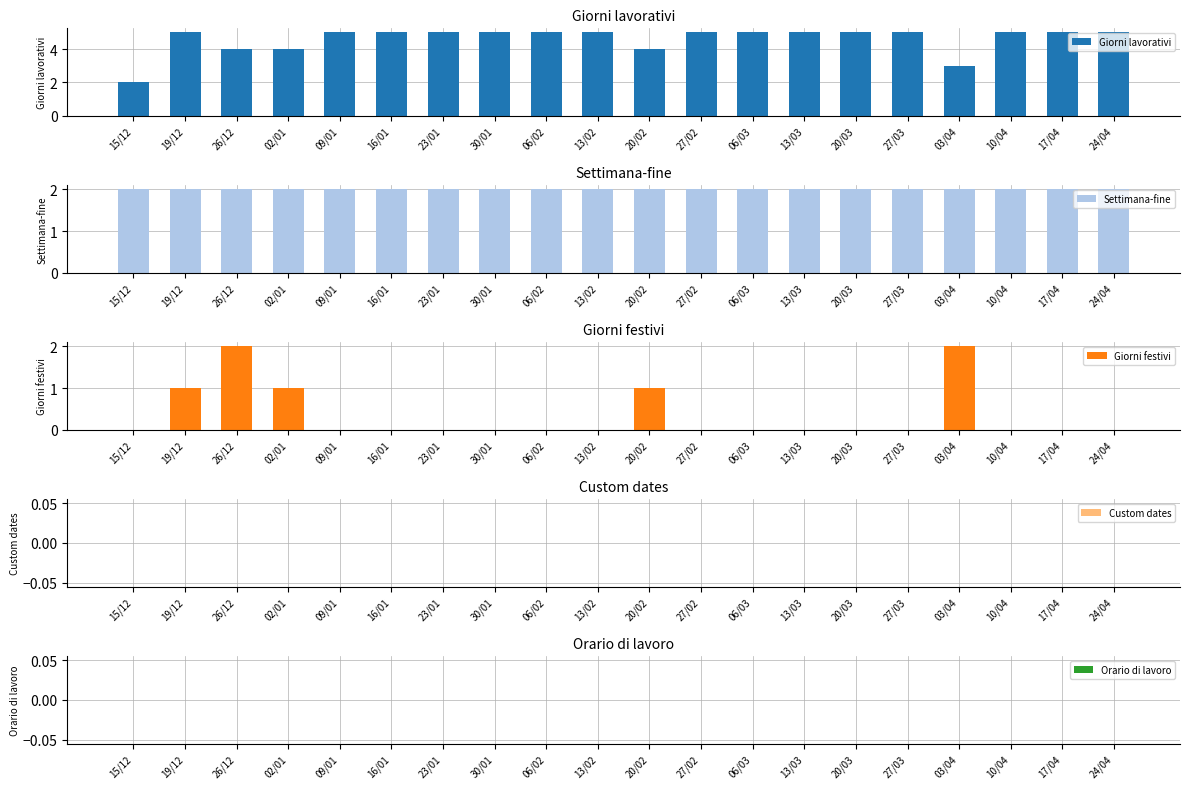

At how many categories does at least one series exceed 2?

19